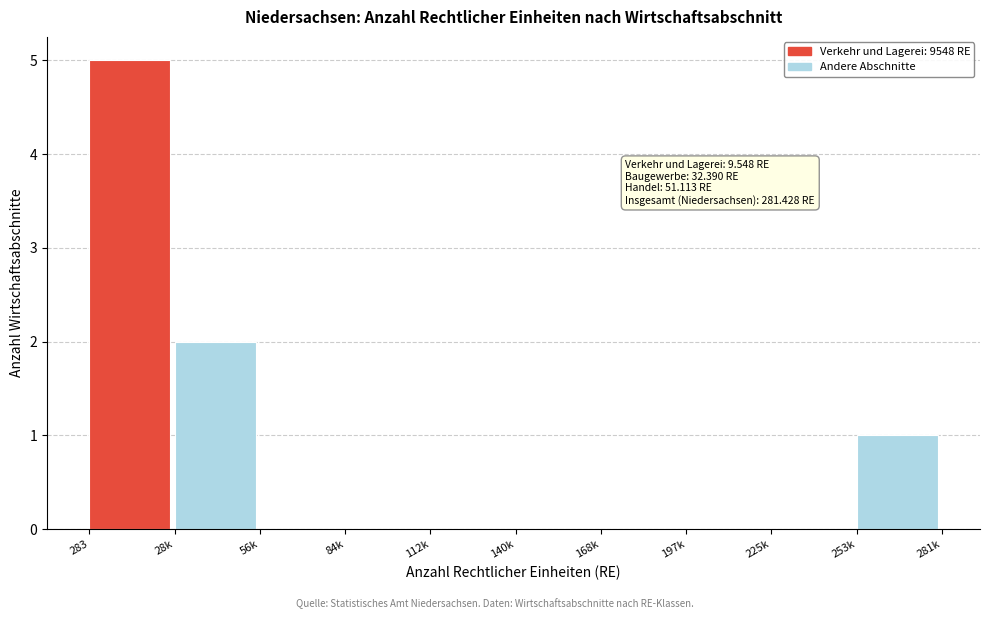

Reading left to right, list all the values displayed in this chart.

283=5	28k=2	56k=0	84k=0	112k=0	140k=0	168k=0	197k=0	225k=0	253k=1